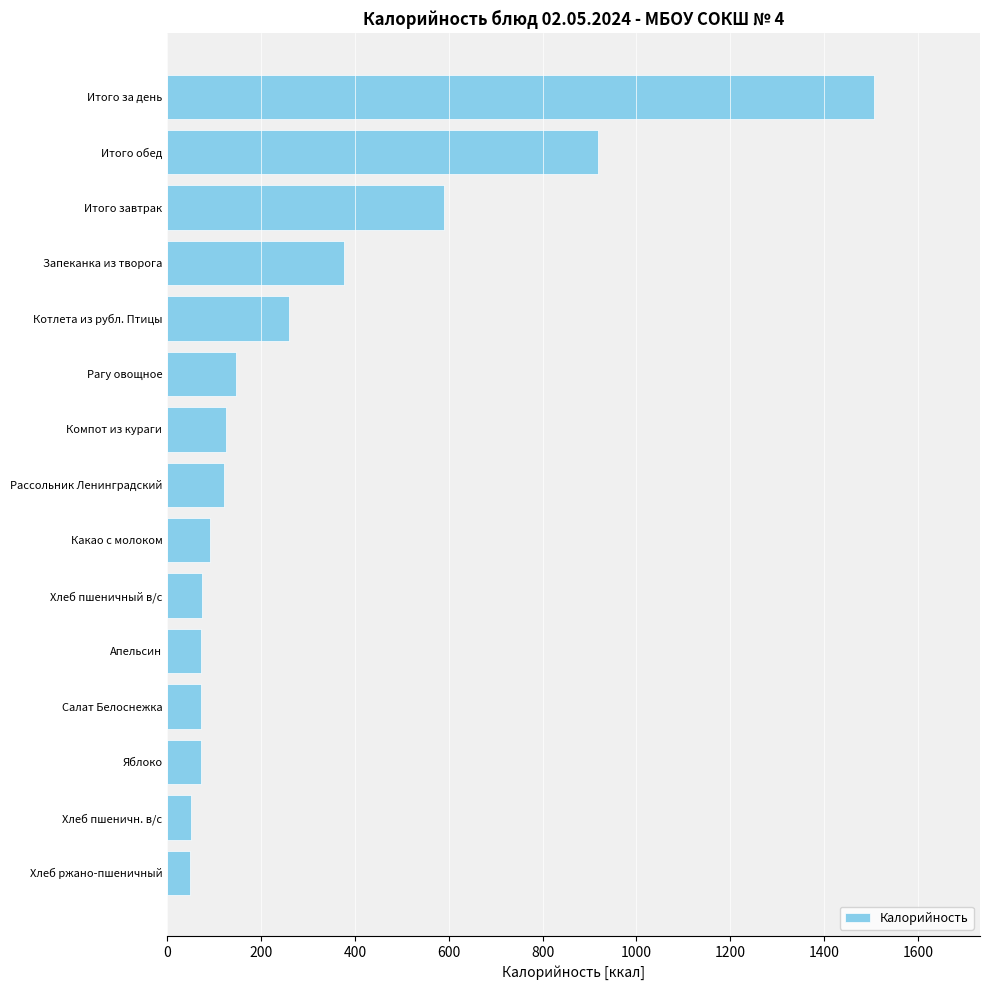

Which has a higher value, Хлеб пшеничн. в/с or Котлета из рубл. Птицы?

Котлета из рубл. Птицы